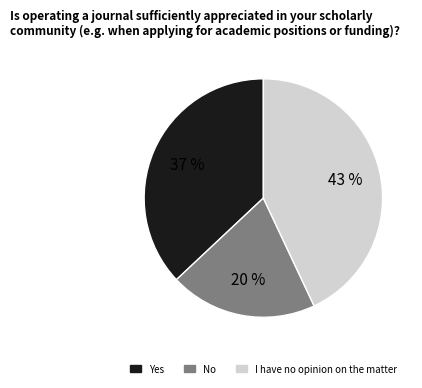

To the nearest percent, what is the average slice percentage?

33%